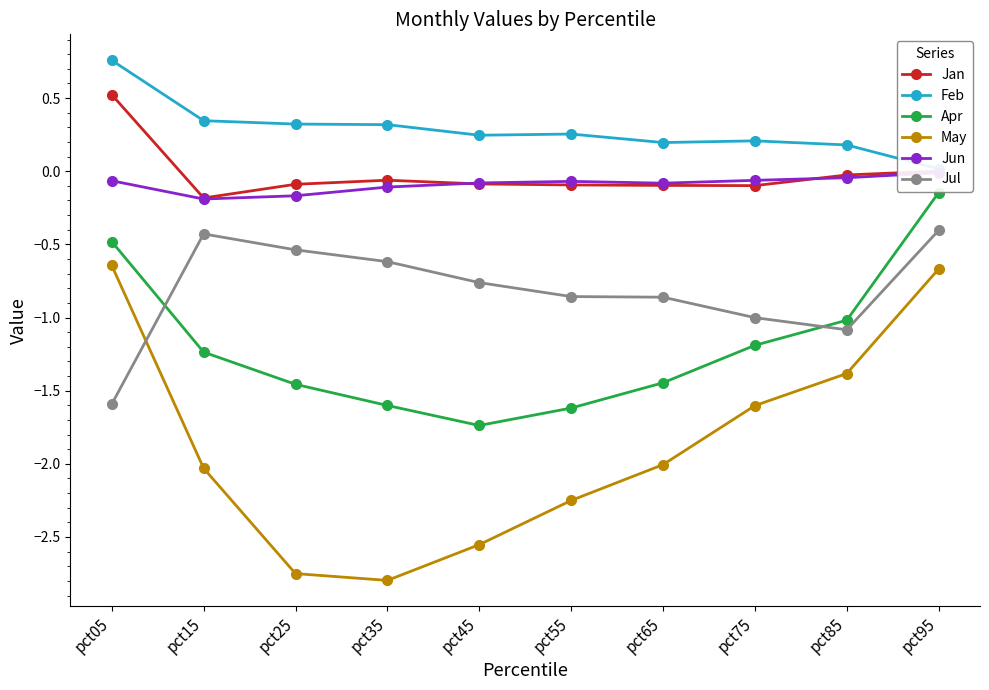

At how many categories does at least one series exceed 0?

10